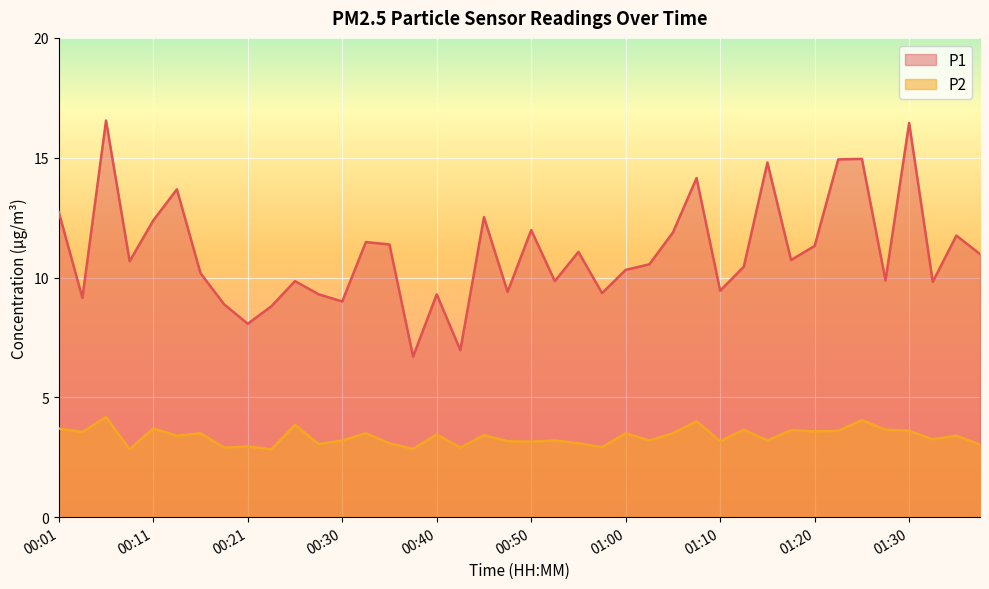

How many series are shown in this chart?

2